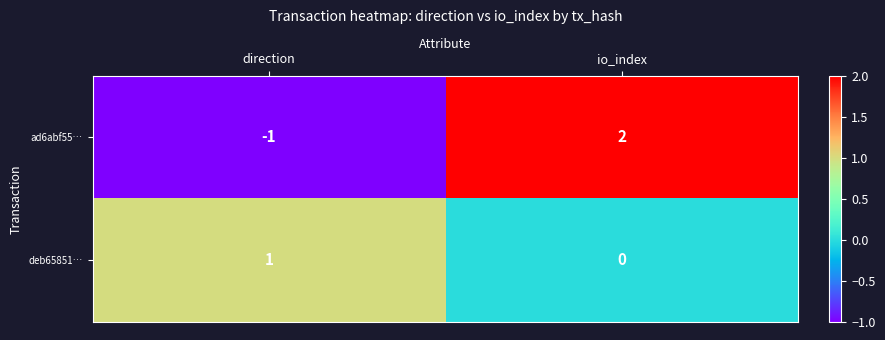

What is the difference between the maximum and minimum values in the ad6abf55… series?

3